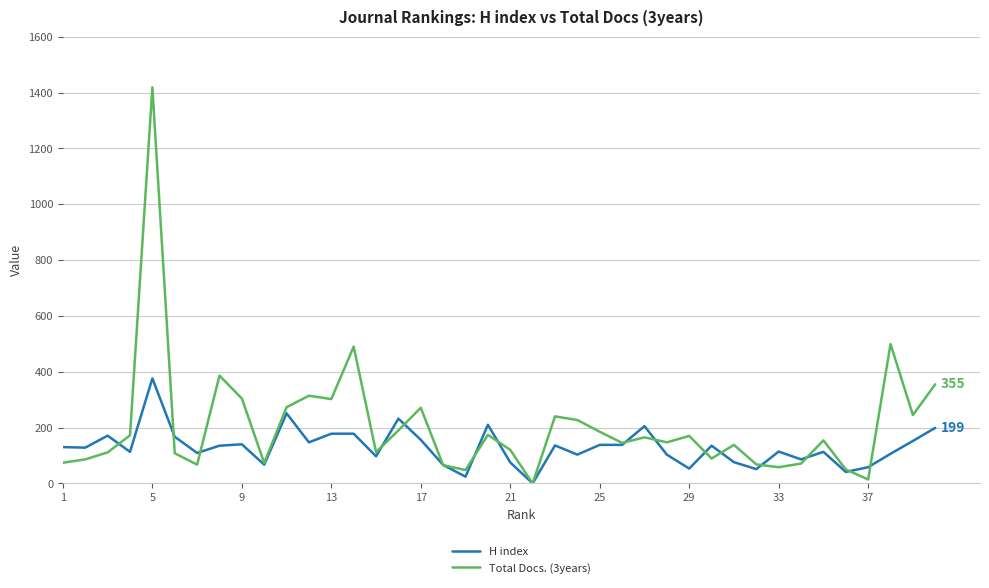

Does the chart display data point markers on the line(s)?

No